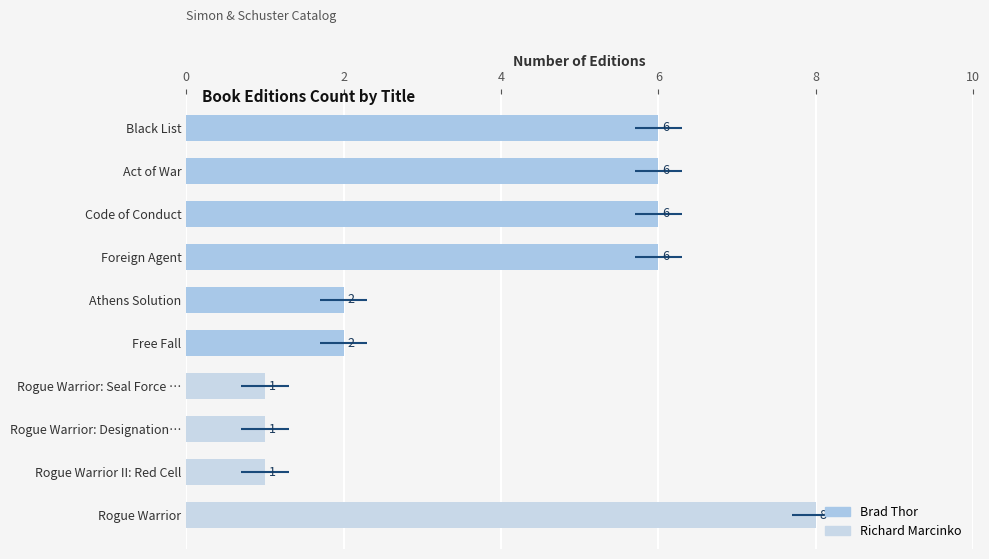

Count the values in the range 1 to 6.

9